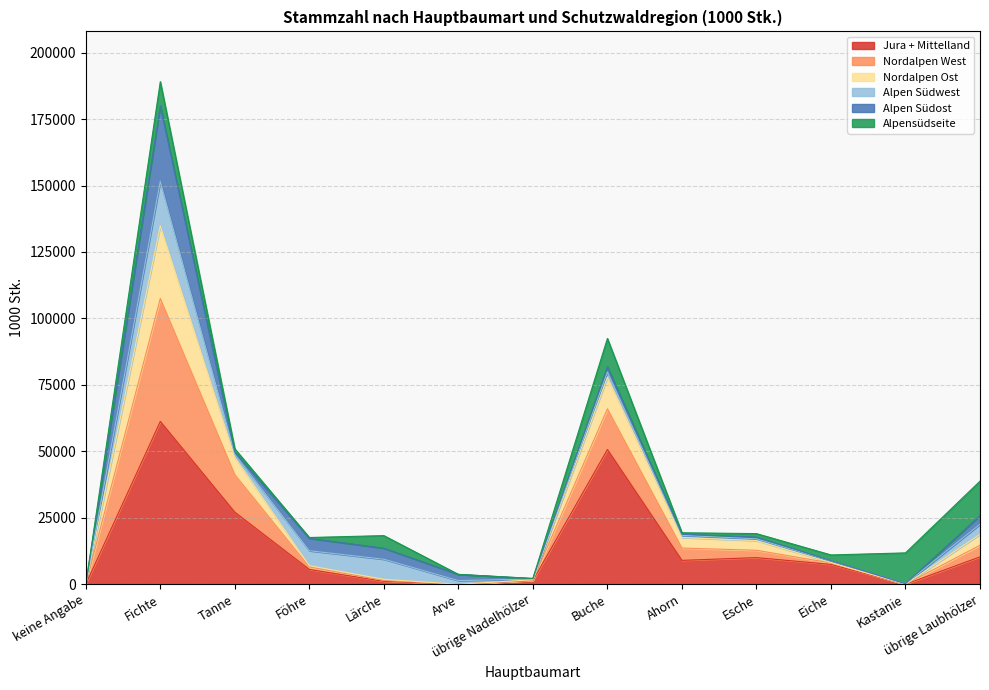

Where is the first local minimum for Nordalpen West?

übrige Nadelhölzer